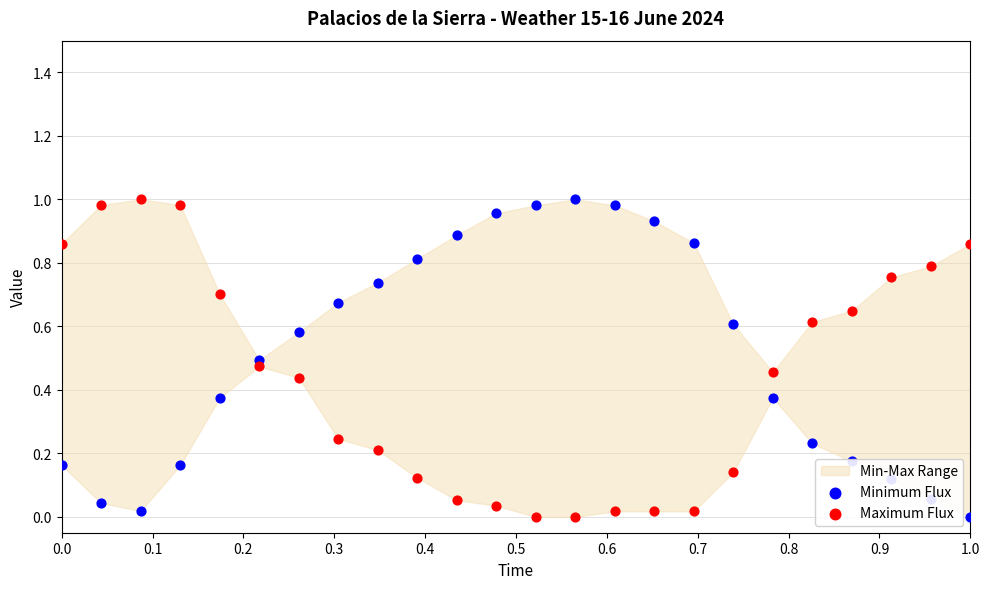

Is the value of Maximum Flux at 16 greater than the value of Minimum Flux at 0.4?

No